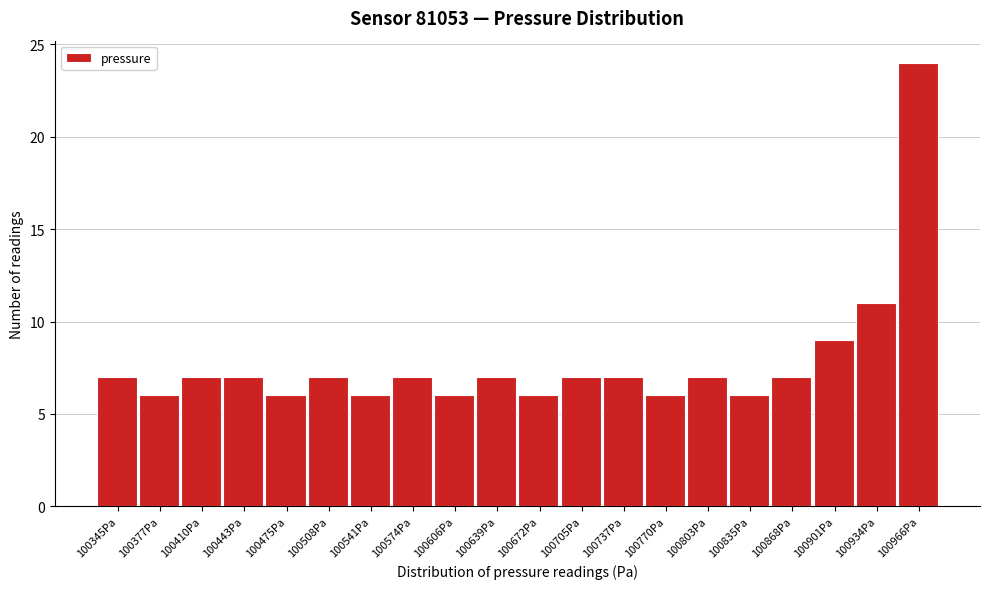

Reading right to left, transcribe all the data shown in this chart.

24	11	9	7	6	7	6	7	7	6	7	6	7	6	7	6	7	7	6	7